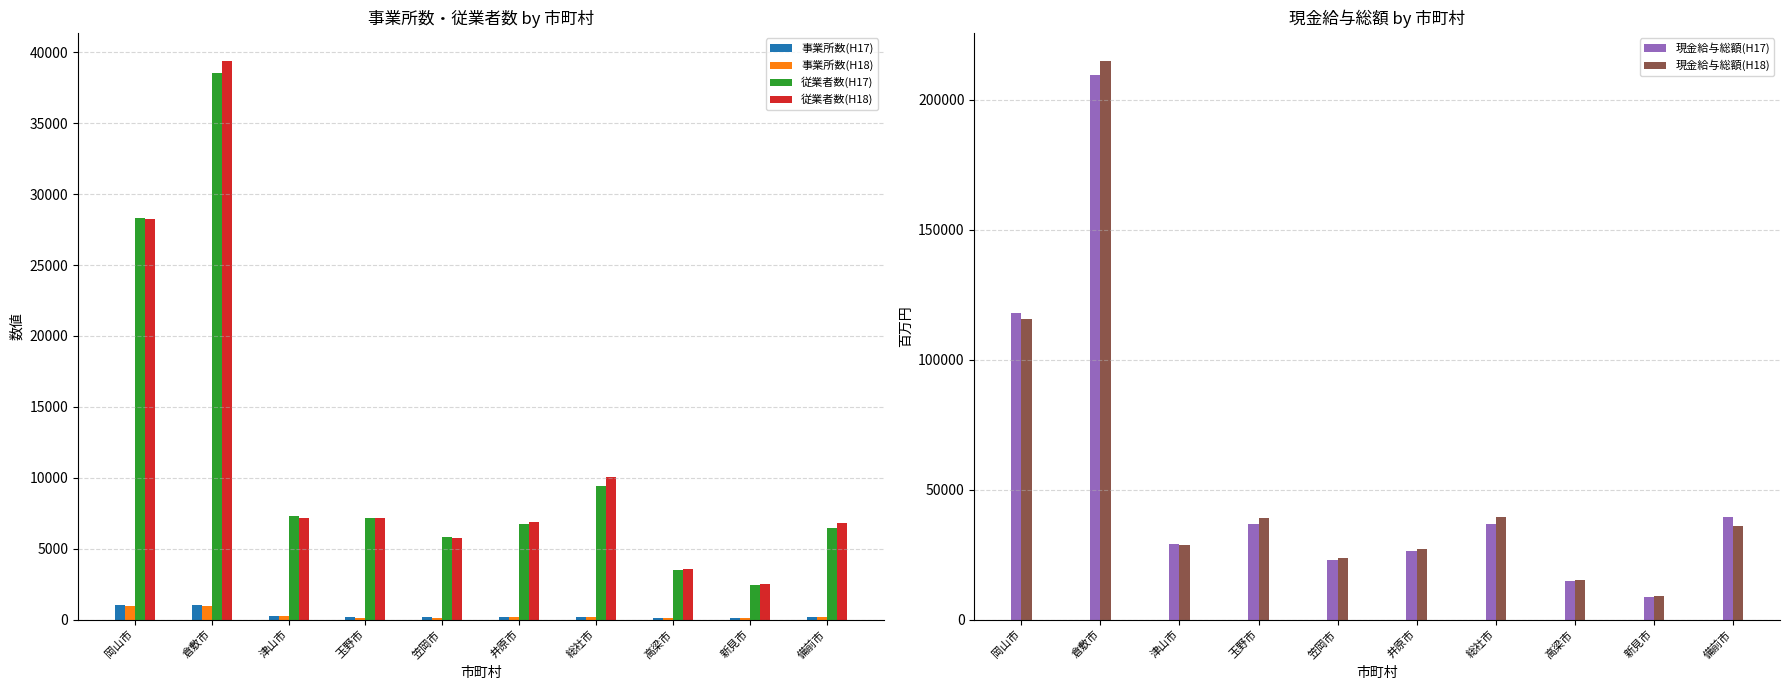

What is the average value of the 従業者数(H17) series?

11576